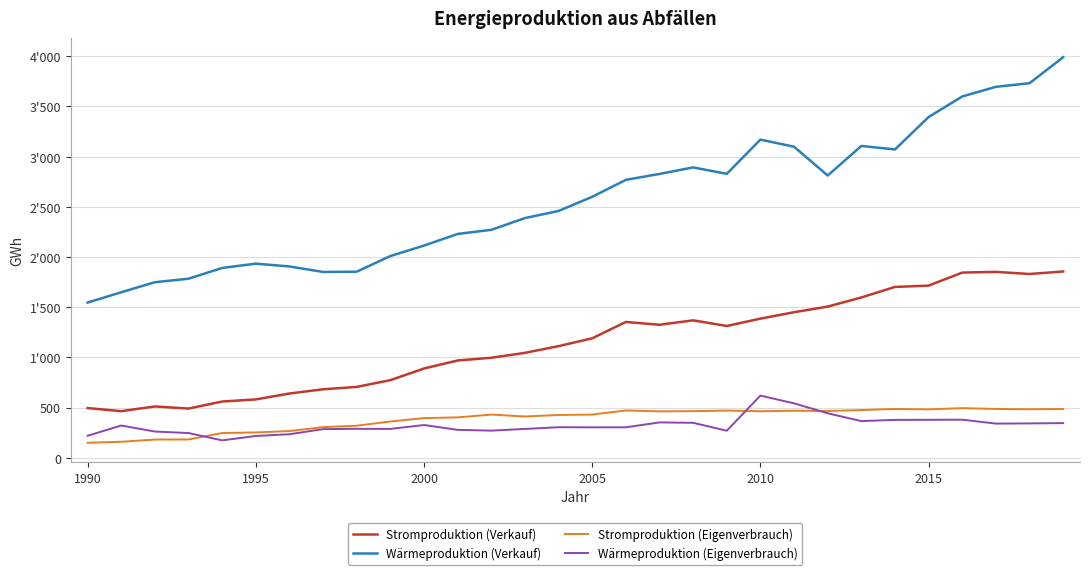

Which series has the widest spread of values?

Wärmeproduktion (Verkauf)